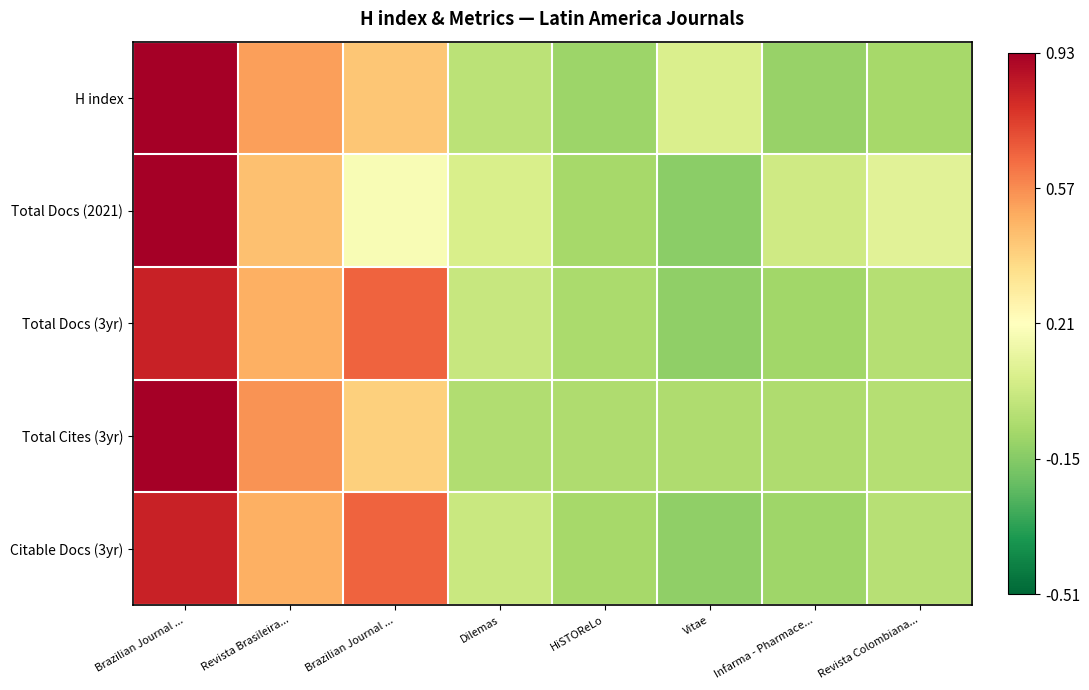

Reading left to right, what are all the values shown in this chart?

H index: Brazilian Journal ...=2.0	Revista Brasileira...=0.9	Brazilian Journal ...=0.6	Dilemas=-0.6	HiSTOReLo=-0.8	Vitae=-0.4	Infarma - Pharmace...=-0.9	Revista Colombiana...=-0.8
Total Docs (2021): Brazilian Journal ...=2.0	Revista Brasileira...=0.7	Brazilian Journal ...=-0.1	Dilemas=-0.4	HiSTOReLo=-0.8	Vitae=-1.0	Infarma - Pharmace...=-0.5	Revista Colombiana...=-0.3
Total Docs (3yr): Brazilian Journal ...=1.7	Revista Brasileira...=0.8	Brazilian Journal ...=1.3	Dilemas=-0.5	HiSTOReLo=-0.8	Vitae=-0.9	Infarma - Pharmace...=-0.8	Revista Colombiana...=-0.7
Total Cites (3yr): Brazilian Journal ...=2.0	Revista Brasileira...=1.0	Brazilian Journal ...=0.5	Dilemas=-0.7	HiSTOReLo=-0.7	Vitae=-0.7	Infarma - Pharmace...=-0.7	Revista Colombiana...=-0.7
Citable Docs (3yr): Brazilian Journal ...=1.7	Revista Brasileira...=0.8	Brazilian Journal ...=1.3	Dilemas=-0.5	HiSTOReLo=-0.8	Vitae=-0.9	Infarma - Pharmace...=-0.8	Revista Colombiana...=-0.7